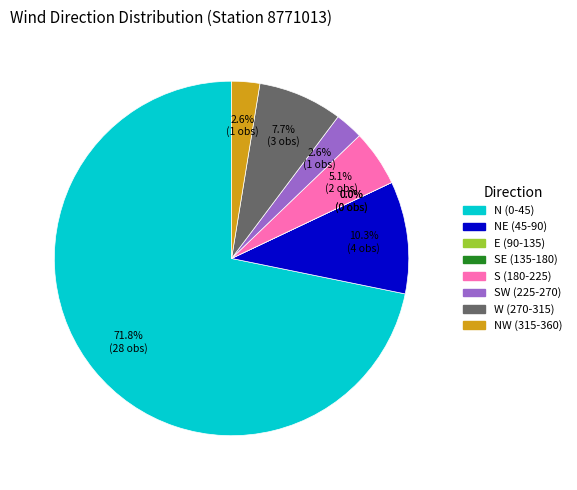

True or false: 16 accounts for 11% of the total.

False